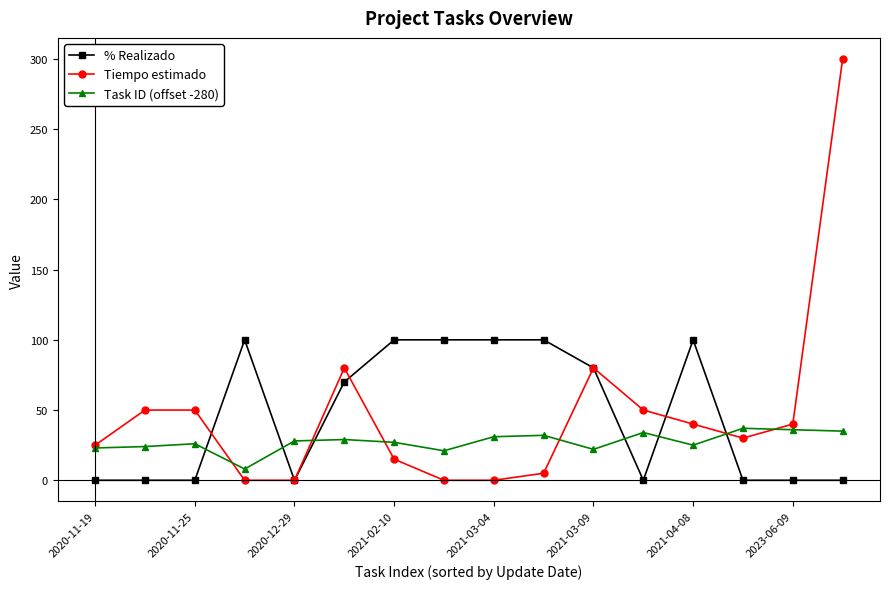

What is the difference between the maximum and minimum values in the % Realizado series?

100